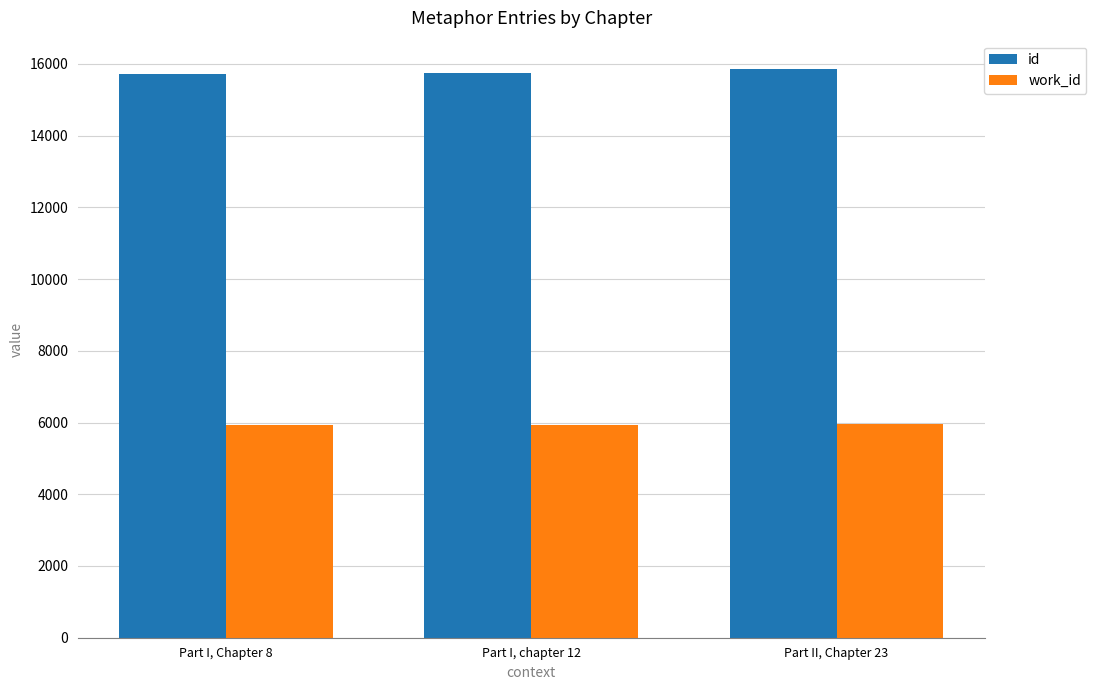

What is the difference between the highest and lowest values at Part I, Chapter 8?

9798